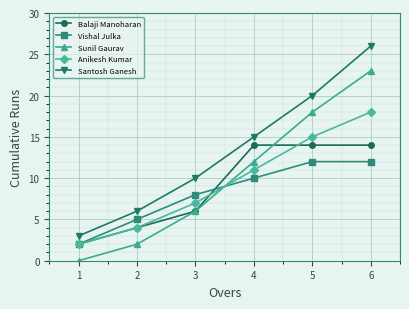

True or false: Anikesh Kumar and Sunil Gaurav intersect in this chart.

True